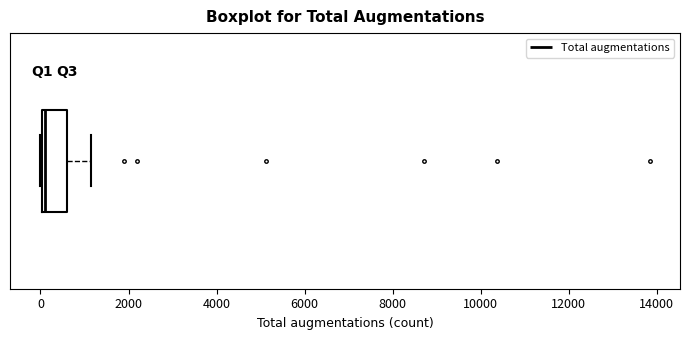

Read this box plot against the x-axis: the position of the median line, the range covered by the box, and the ends of both whiskers. The values are not printed on the chart, so give them approximately, as read against the axis.

median 200, box 0 to 600, whiskers 0 to 1200